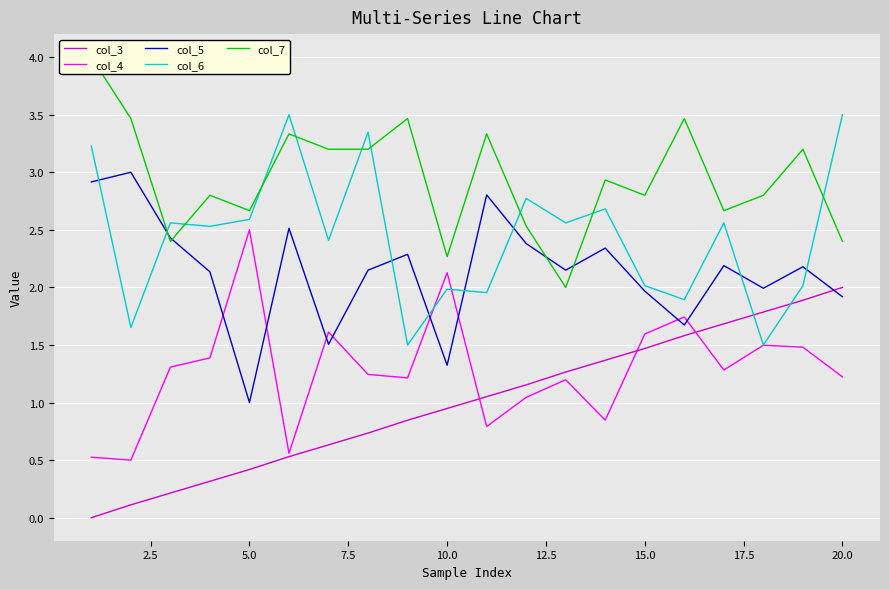

Which series has the largest range (max minus min)?

col_3